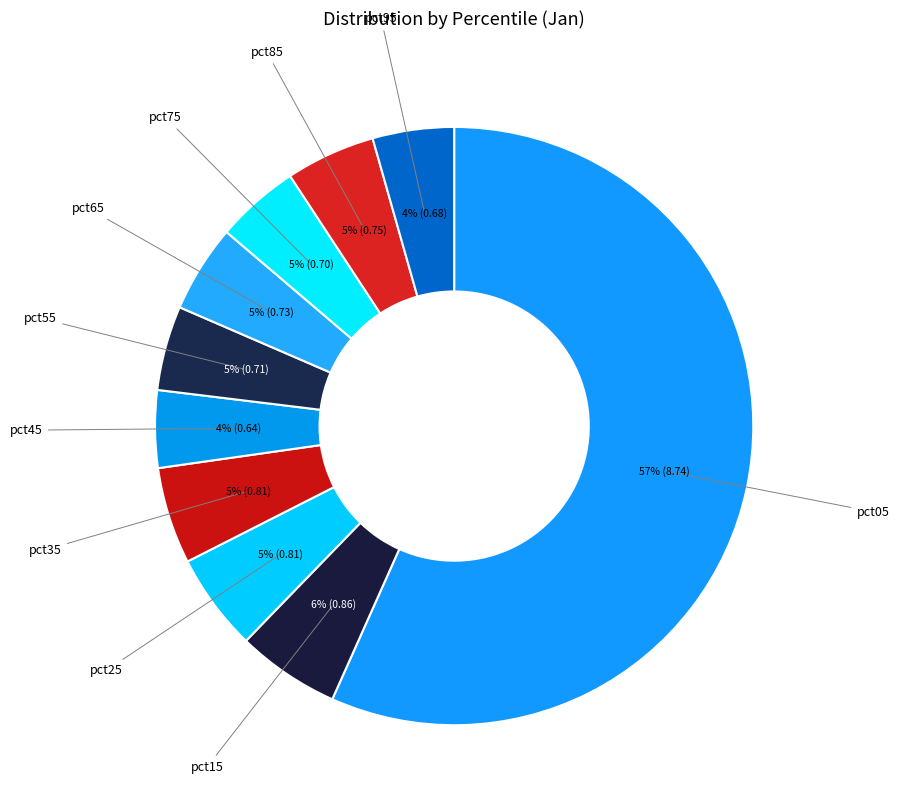

Count the number of slices in the pie.

10